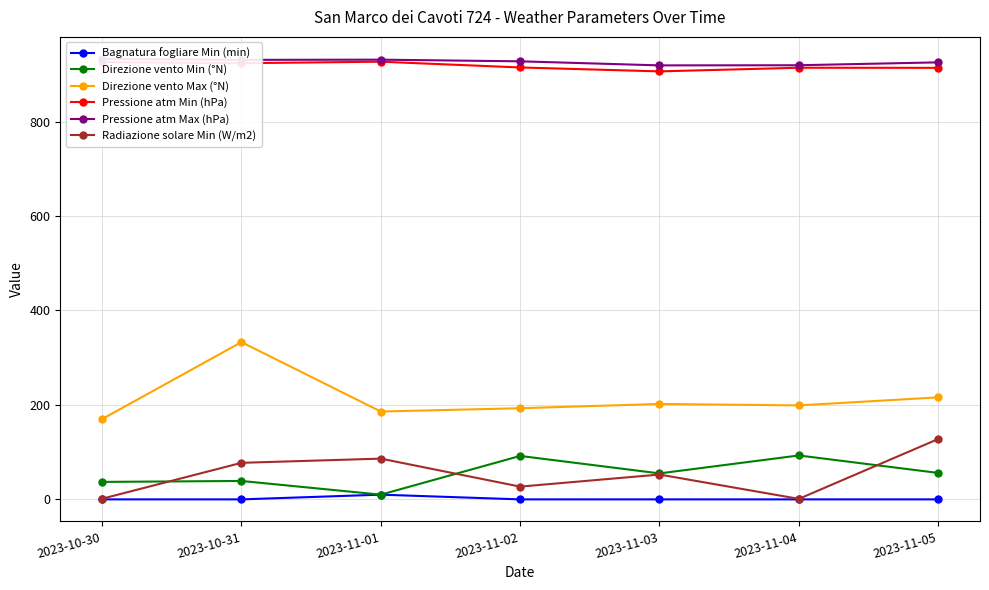

At how many categories does at least one series exceed 896?

7